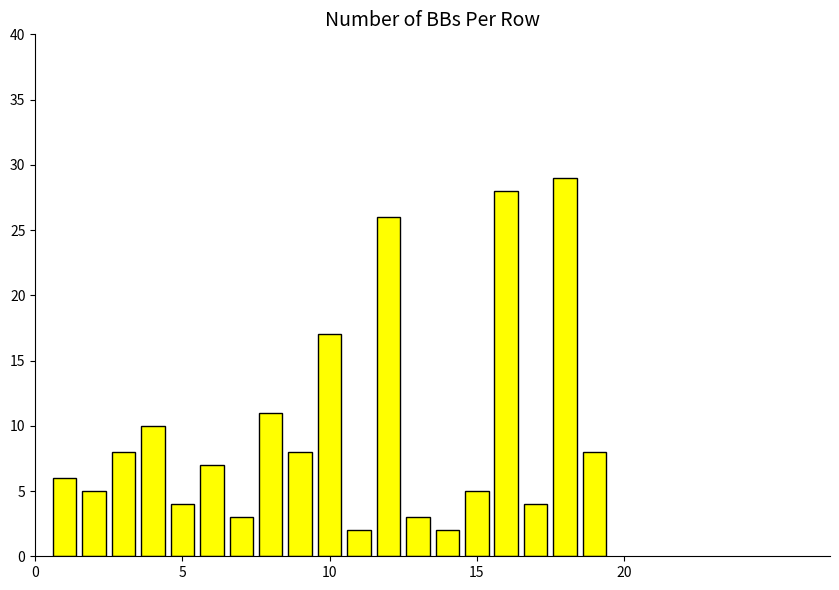

What is the value of the 13th bar from the left?

3